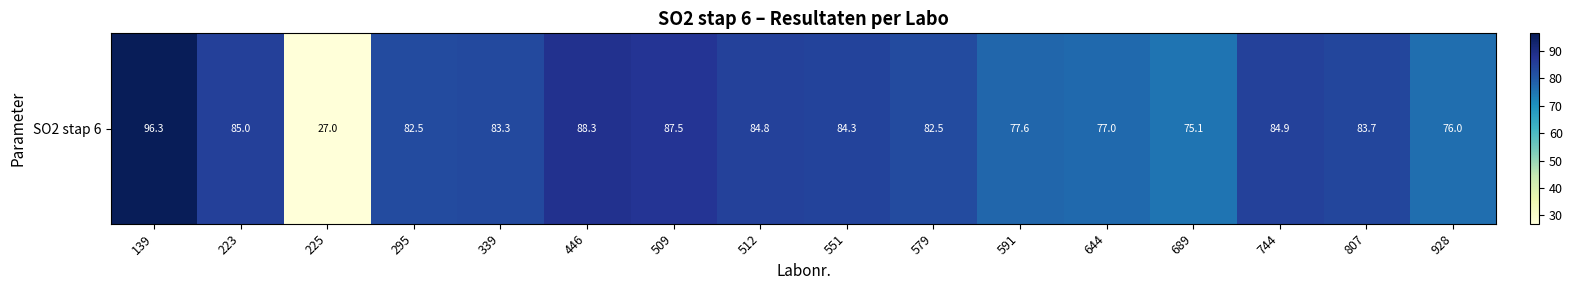

Reading right to left, list all the values displayed in this chart.

928=76.0	807=83.7	744=84.9	689=75.1	644=77.0	591=77.6	579=82.5	551=84.3	512=84.8	509=87.5	446=88.3	339=83.3	295=82.5	225=27.0	223=85.0	139=96.3